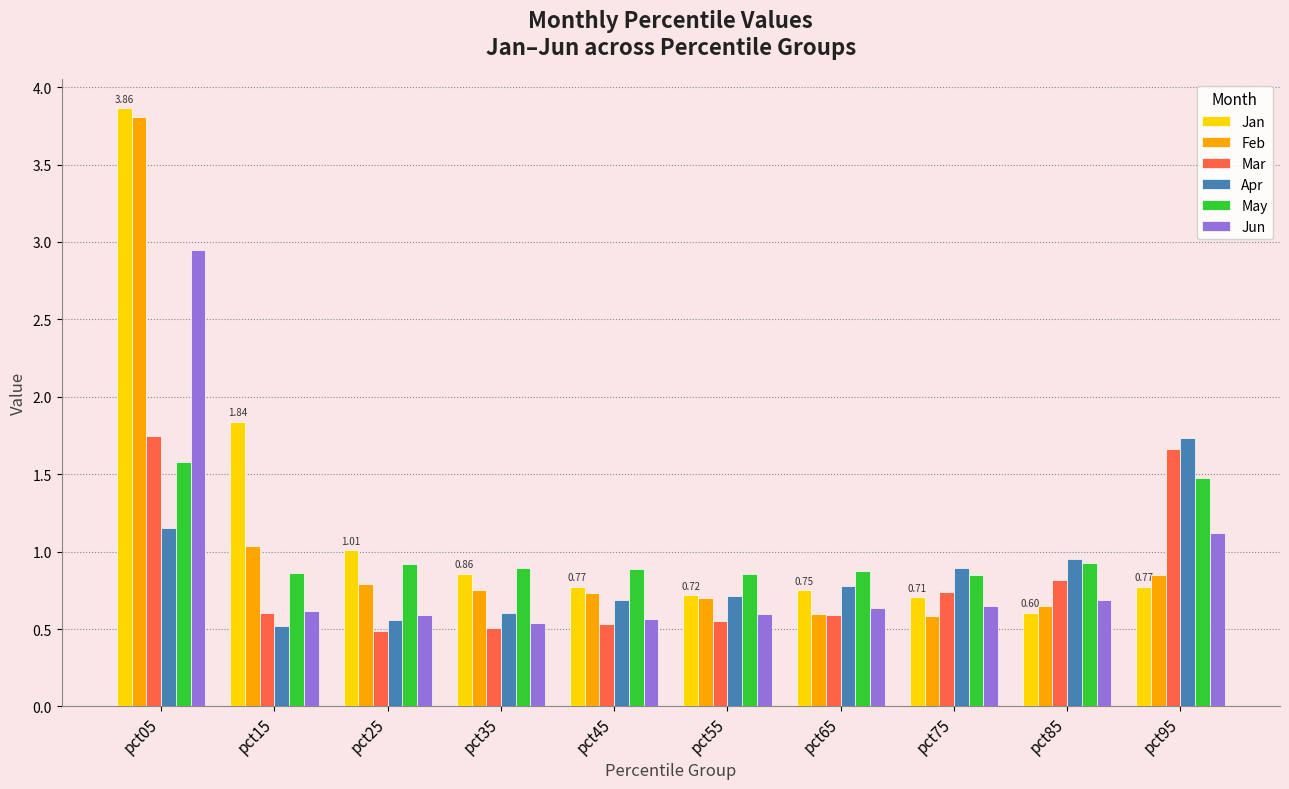

Which series has the largest total across all categories?

Jan